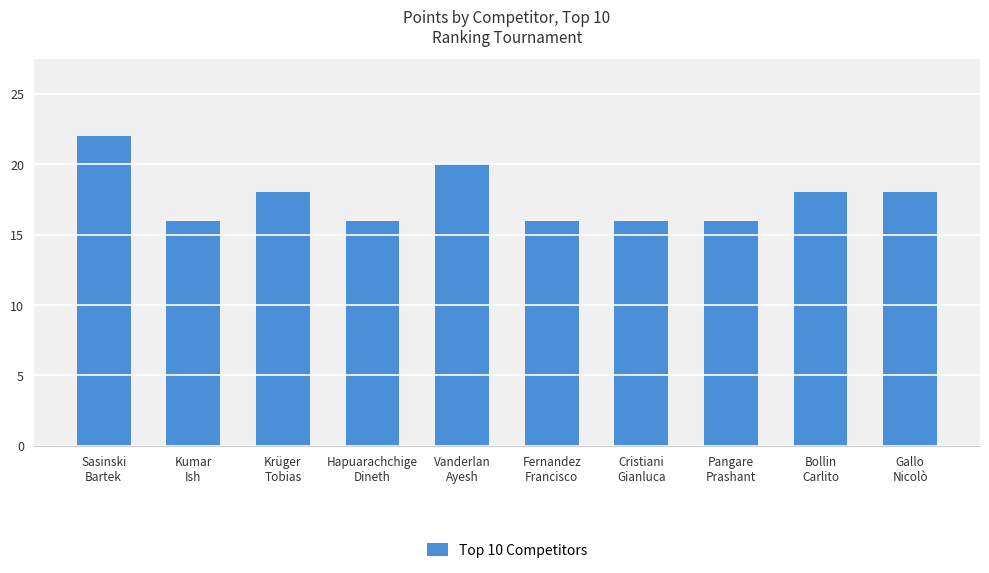

What is the difference between the values at Bollin
Carlito and Cristiani
Gianluca?

2